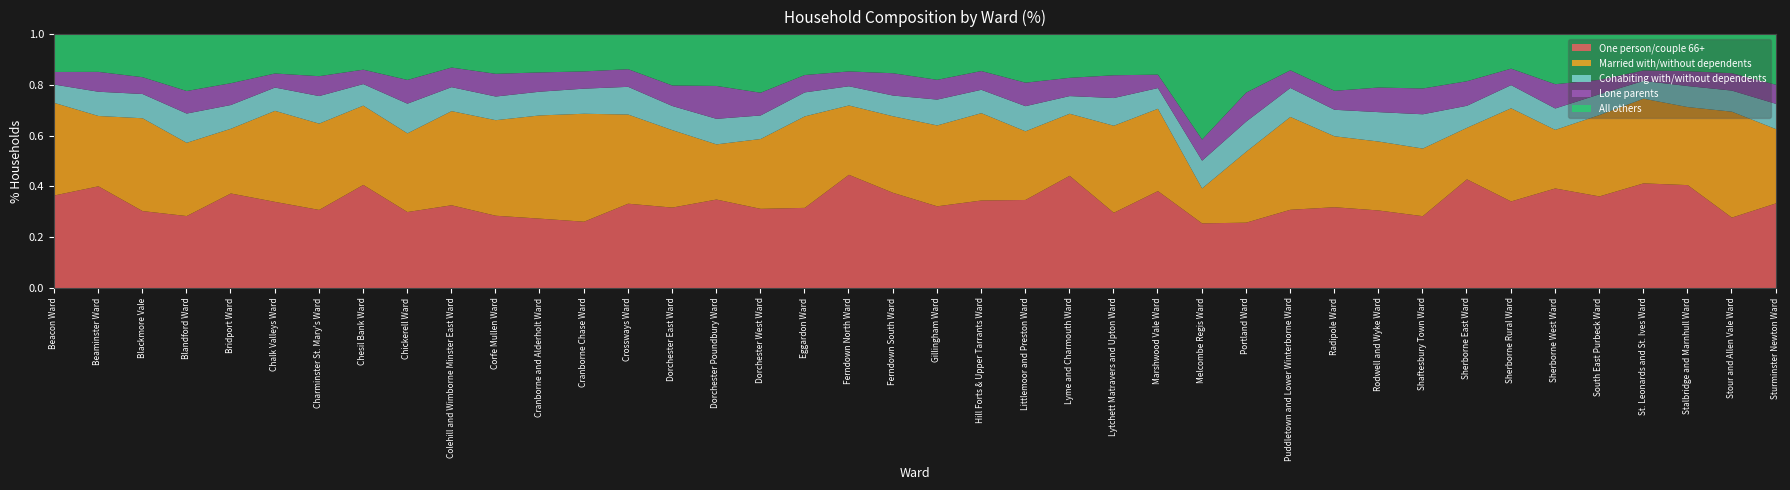

Where is the first local maximum for Married with/without dependents?

Blackmore Vale